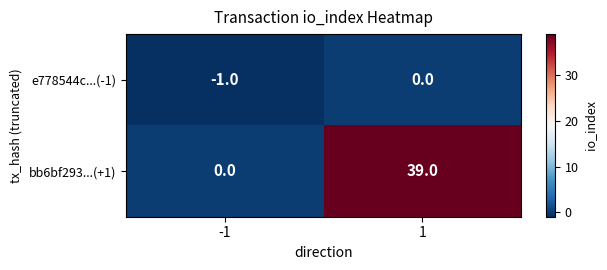

What is the maximum value for bb6bf293...(+1)?

39